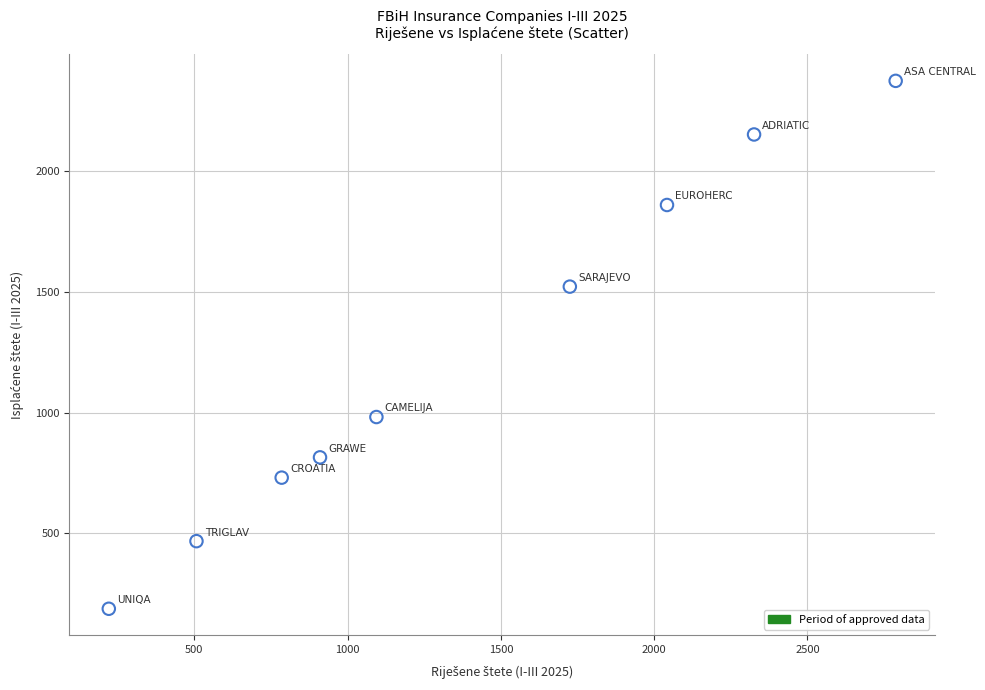

What is the average X value?

1378